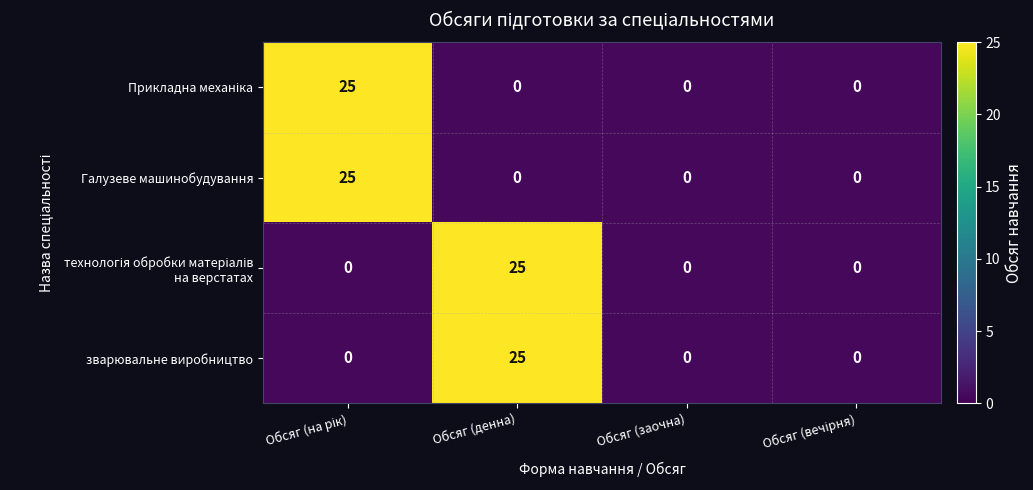

The value of Галузеве машинобудування at Обсяг (денна) is 0. True or false?

True